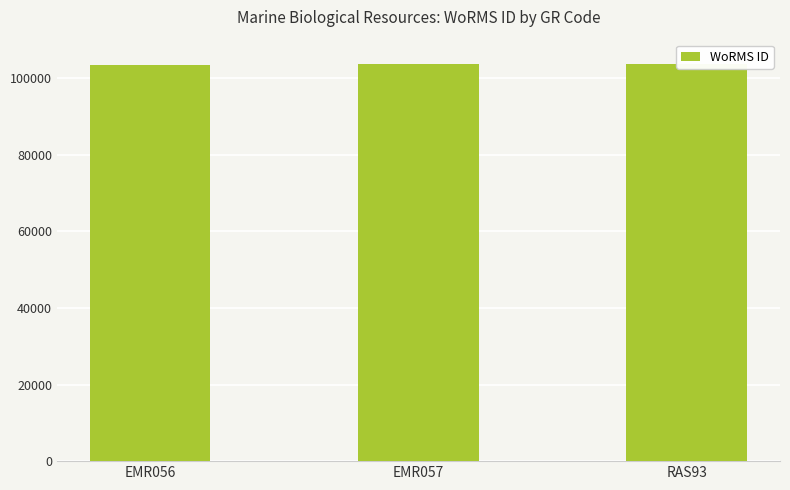

Reading left to right, extract all data points from this chart.

EMR056=103483	EMR057=103710	RAS93=103710